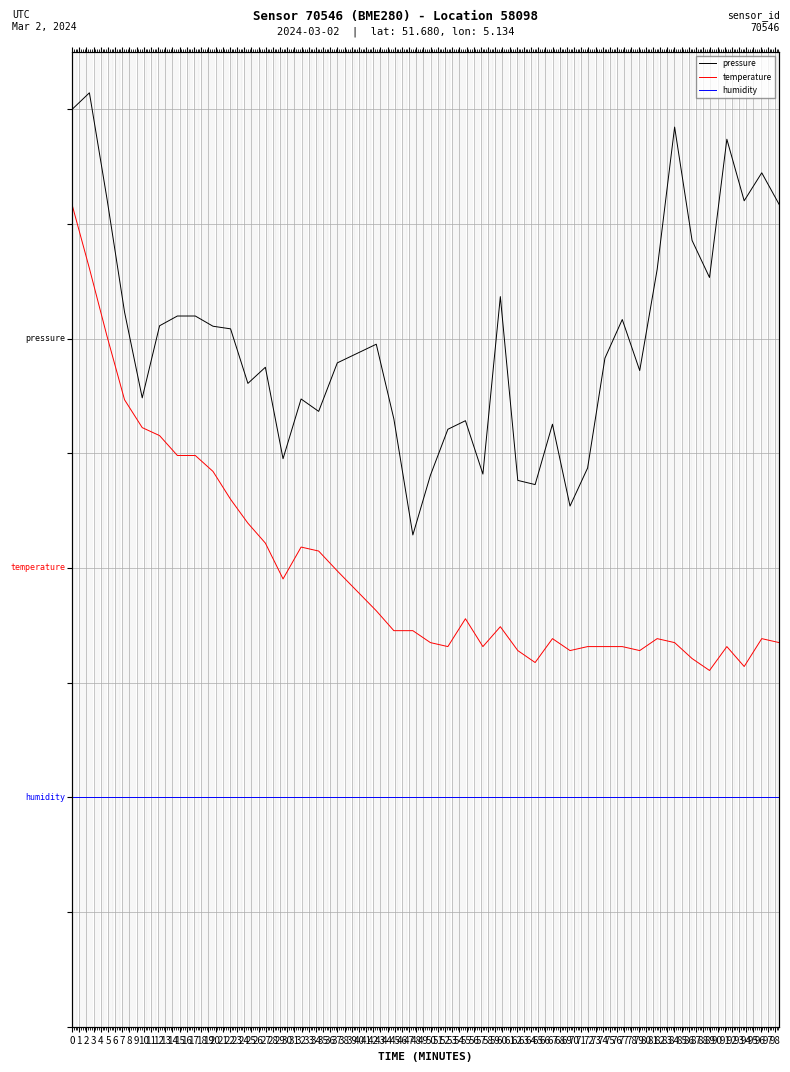

Is the value of pressure at 2 greater than the value of humidity at 30?

Yes